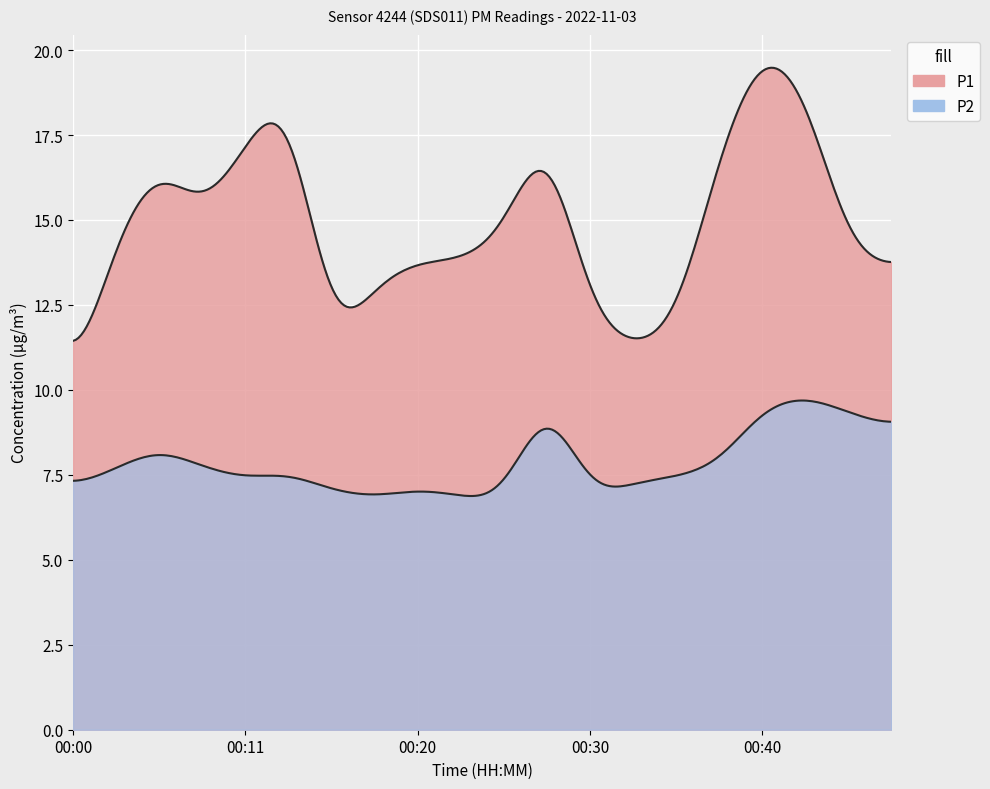

Which series has the widest spread of values?

P1